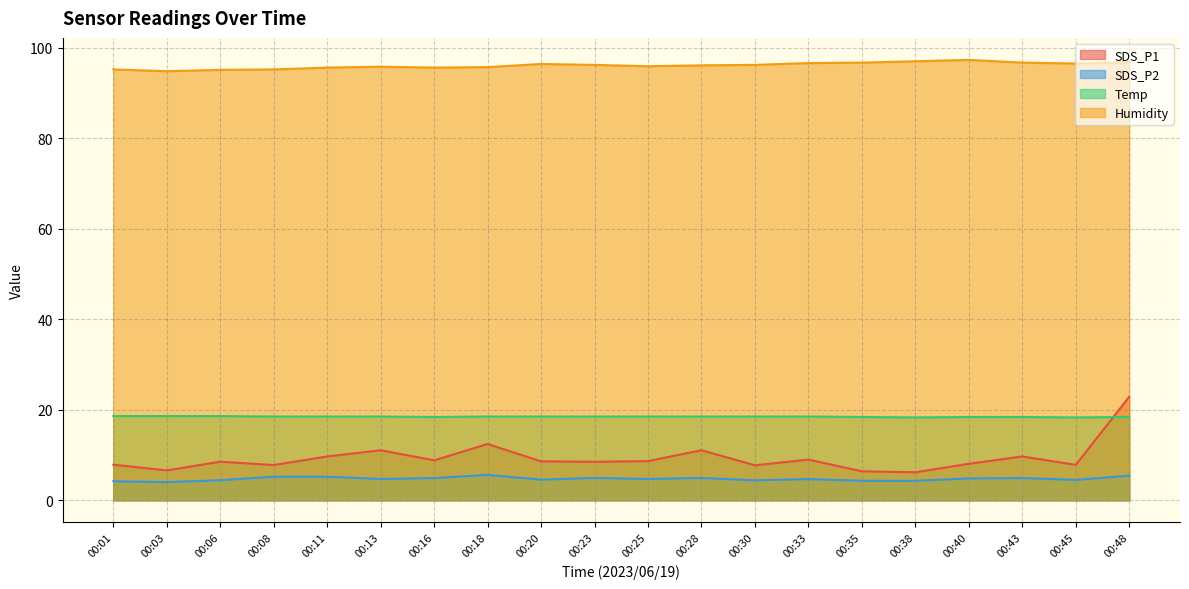

Does the chart display data point markers on the line(s)?

No